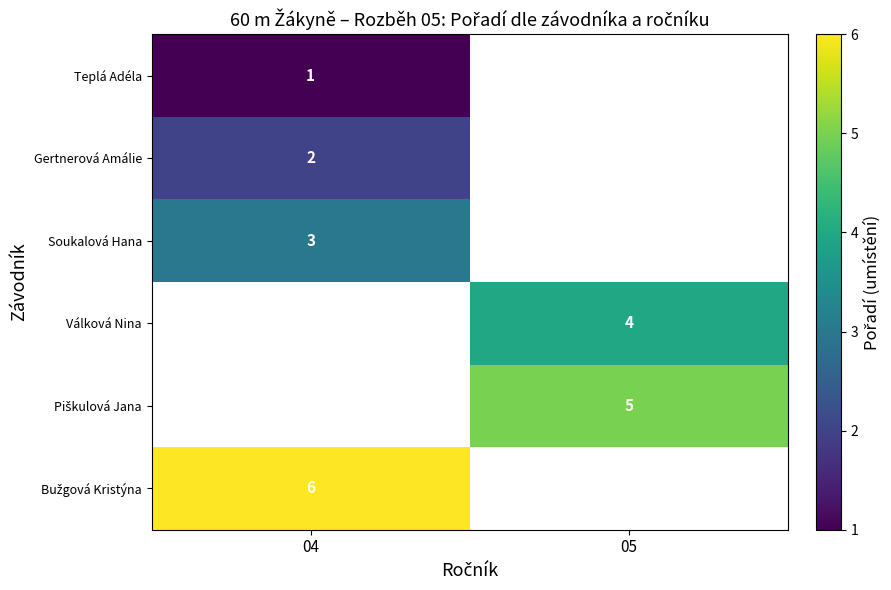

What is the minimum value shown in the chart?

1.0